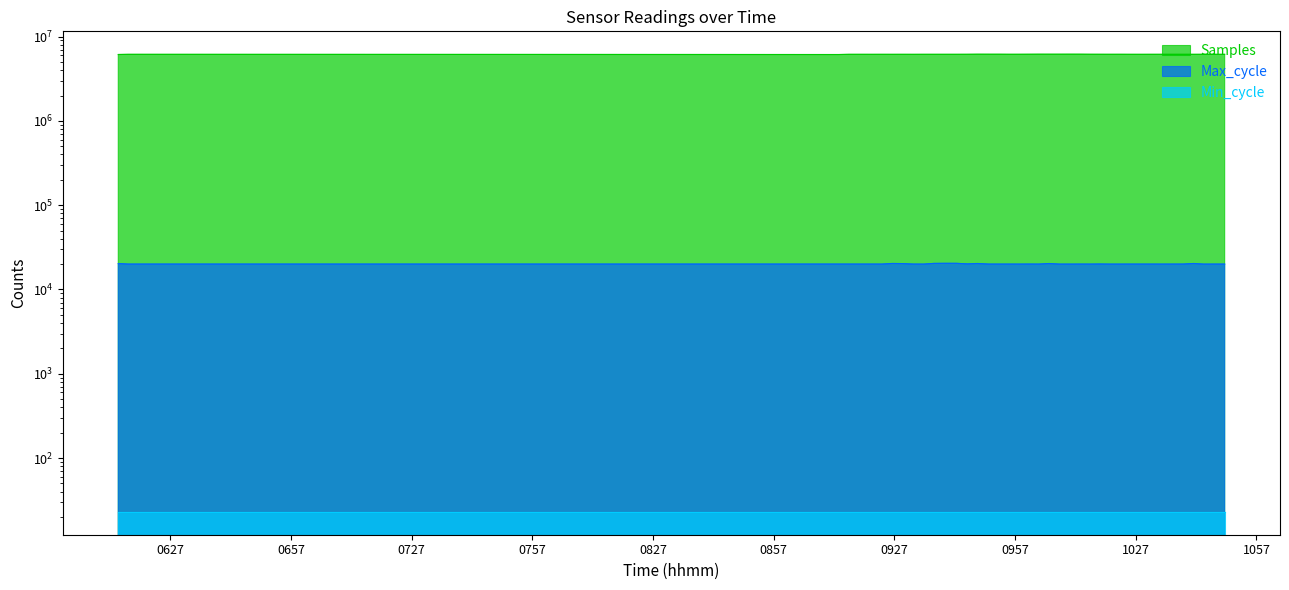

What value does the Samples series have at 2023/07/11 10:33:08?

6160215